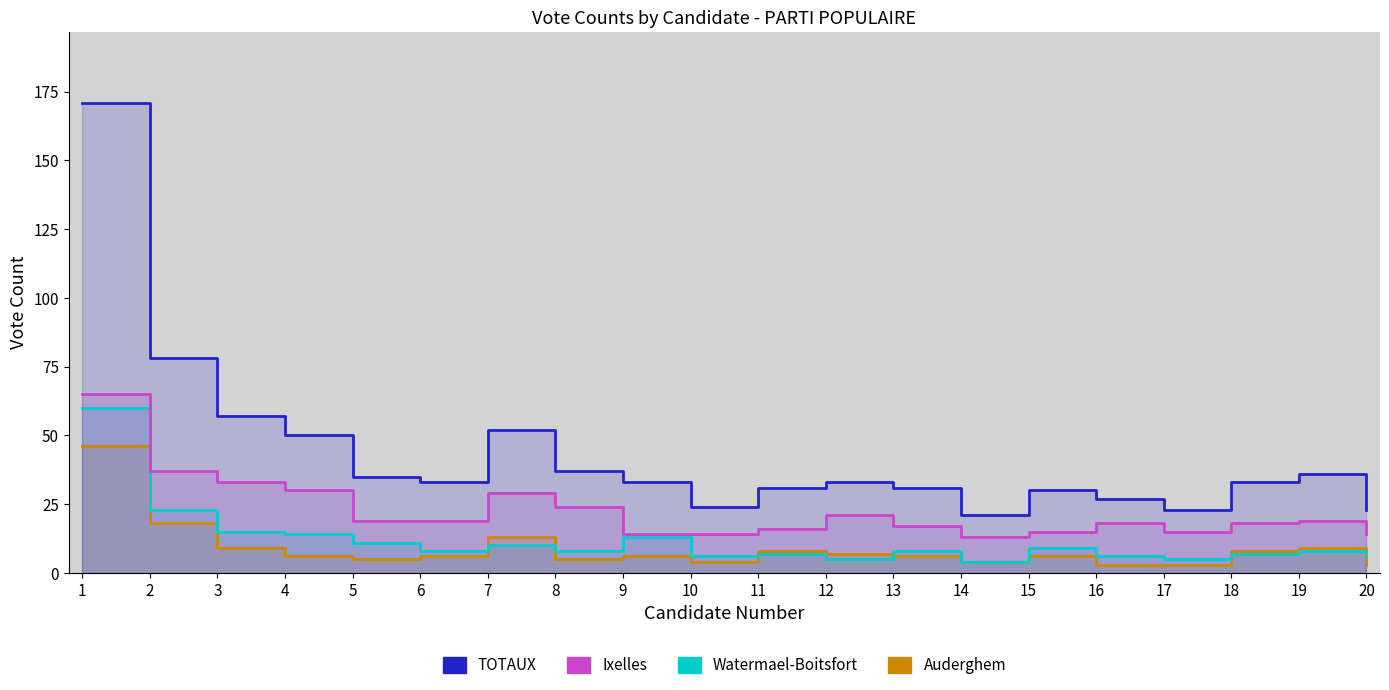

How many interior local valleys does the Ixelles series have?

2